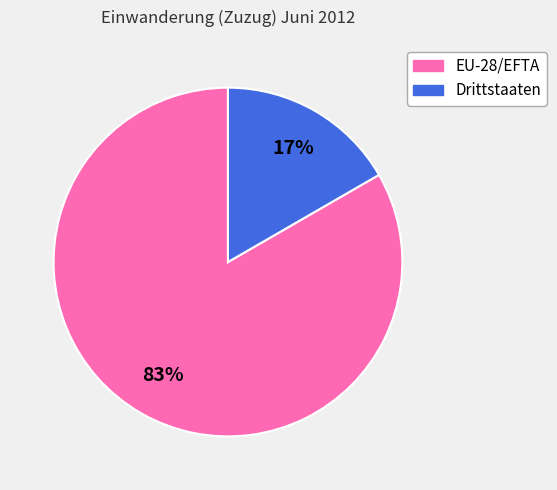

Which slice is the smallest?

Drittstaaten